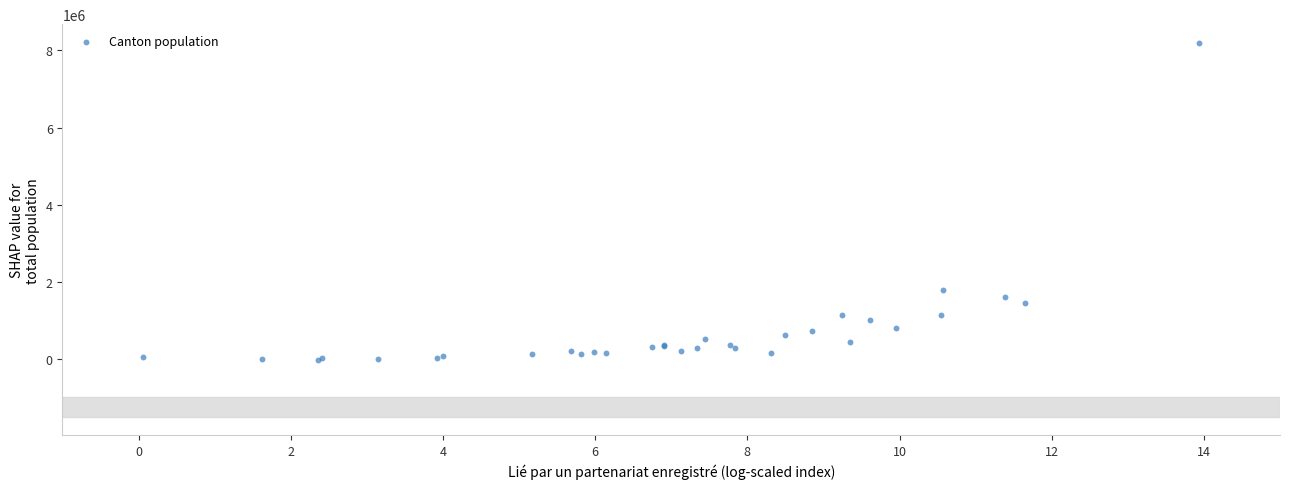

What Y value in the scatter plot is closest to 4092350?

1786018.2